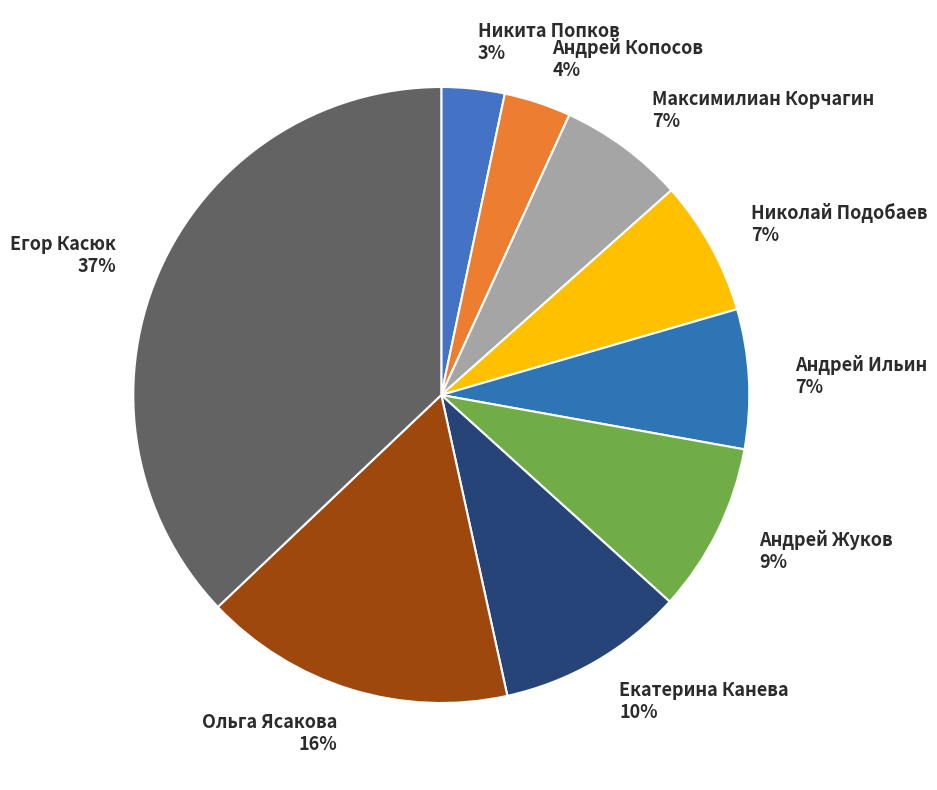

Is it true that Андрей Ильин is 7% of the pie?

True